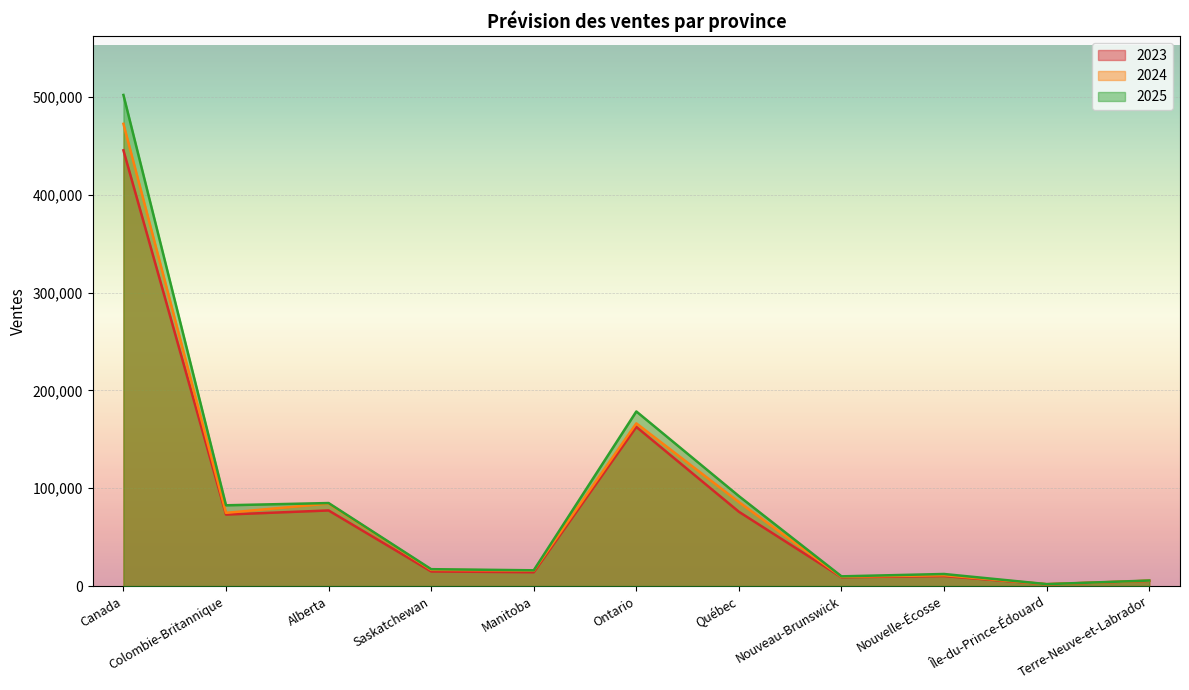

Rank the series by their average value, from highest to lowest.

2025, 2024, 2023